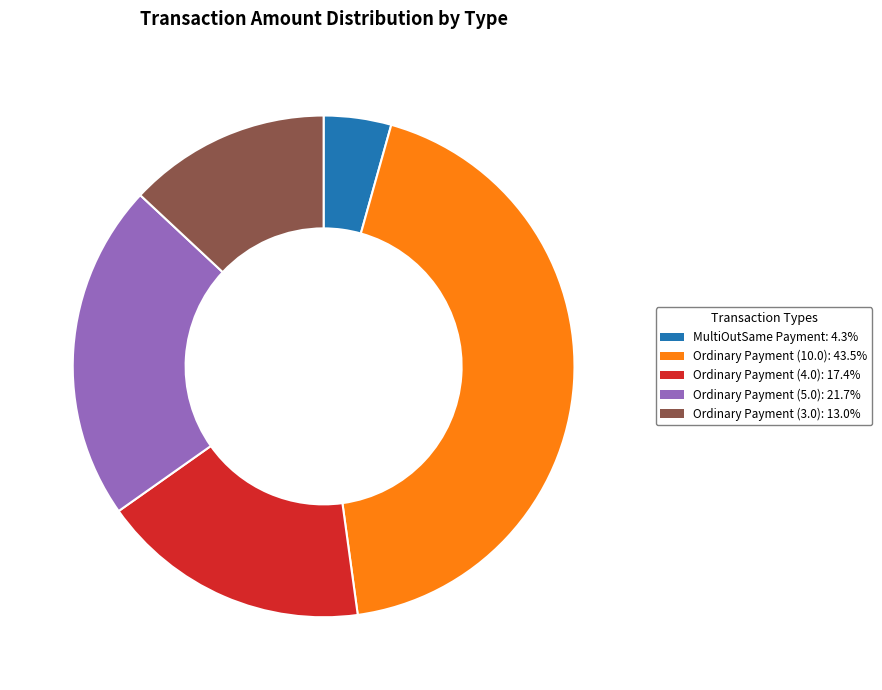

True or false: Ordinary Payment (3.0) accounts for 13% of the total.

True